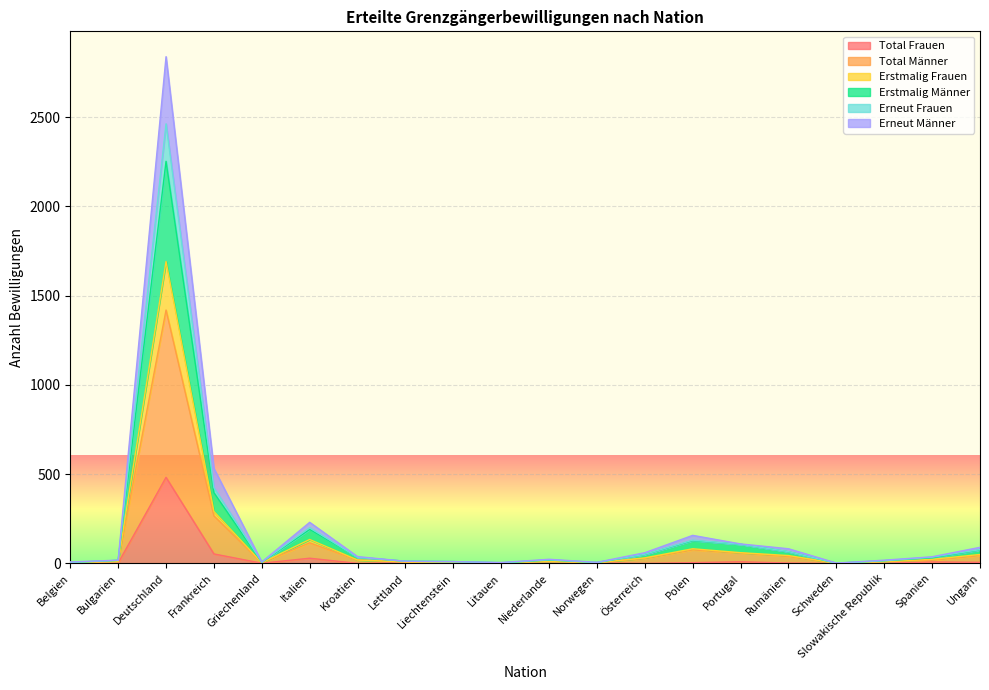

Between Bulgarien and Ungarn, which series saw the biggest shift?

Total Männer